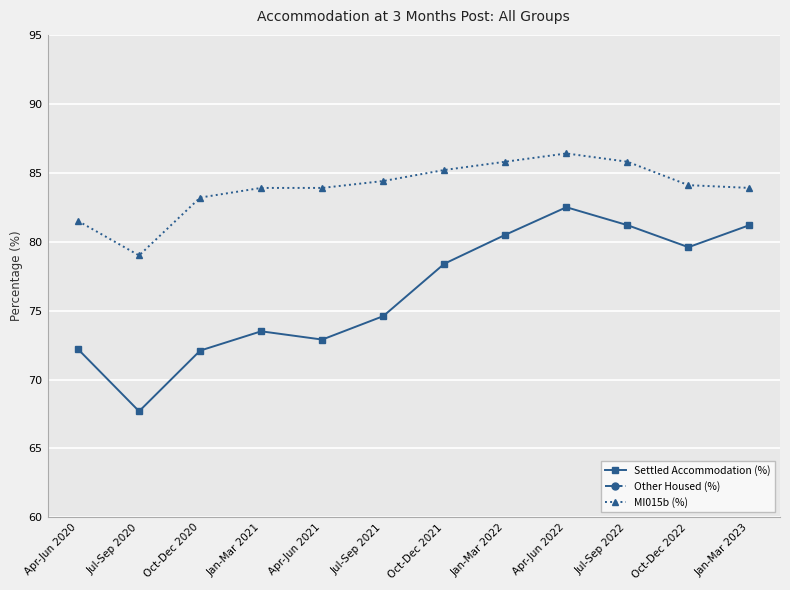

What is the total value across all series at Jul-Sep 2020?

157.6